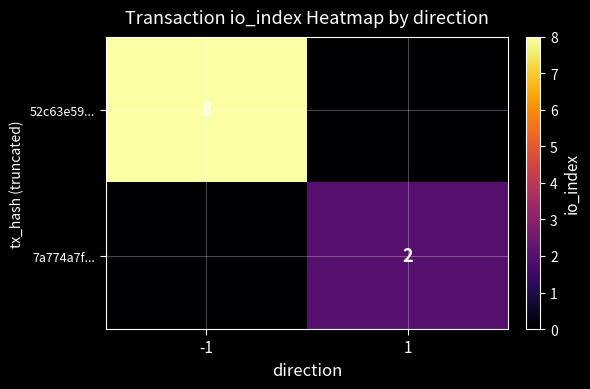

True or false: 7a774a7f... has a value of 2 at 1.

True